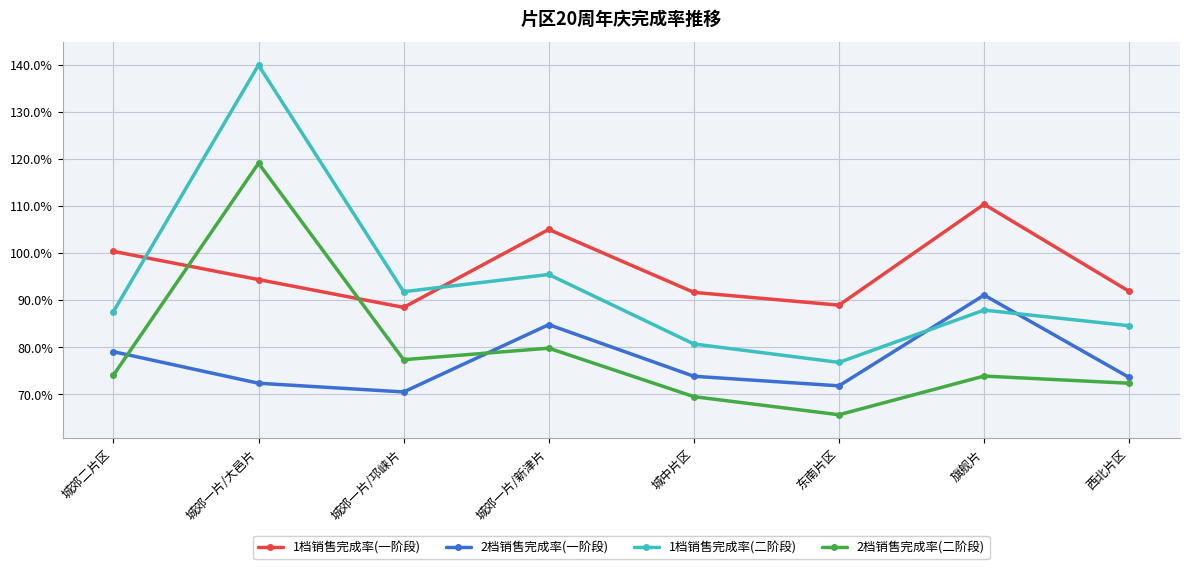

What are all the series names shown in the legend?

1档销售完成率(一阶段), 2档销售完成率(一阶段), 1档销售完成率(二阶段), 2档销售完成率(二阶段)